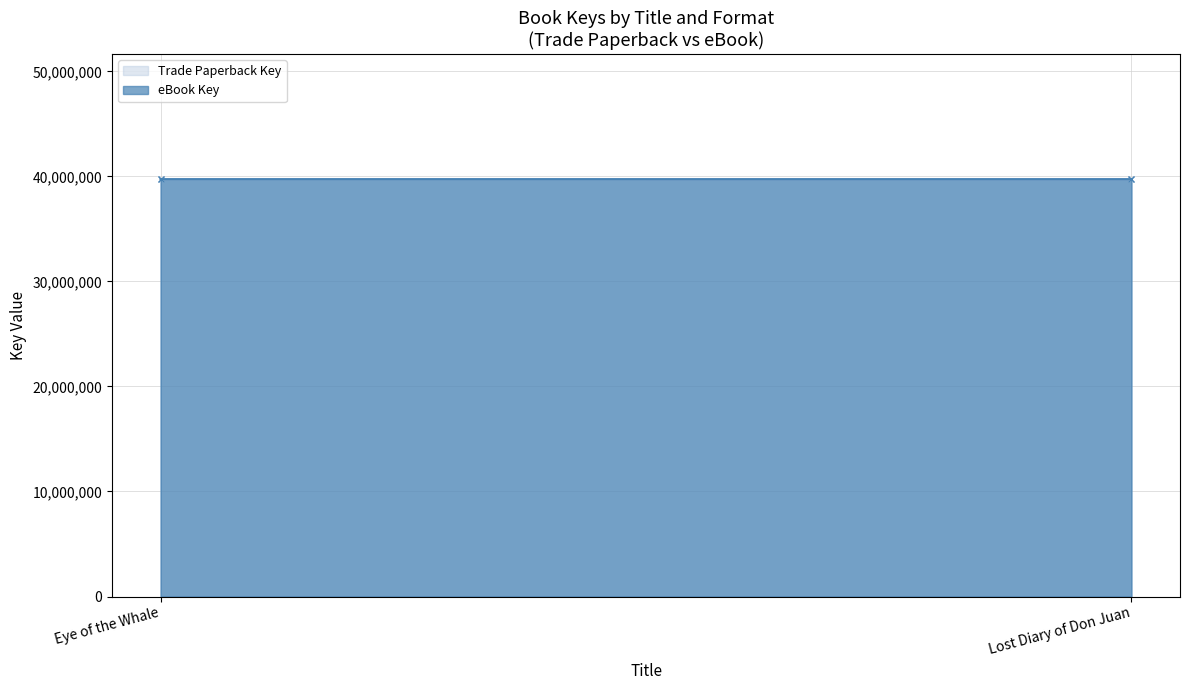

True or false: Trade Paperback Key has a value of 63689901 at Eye of the Whale.

False